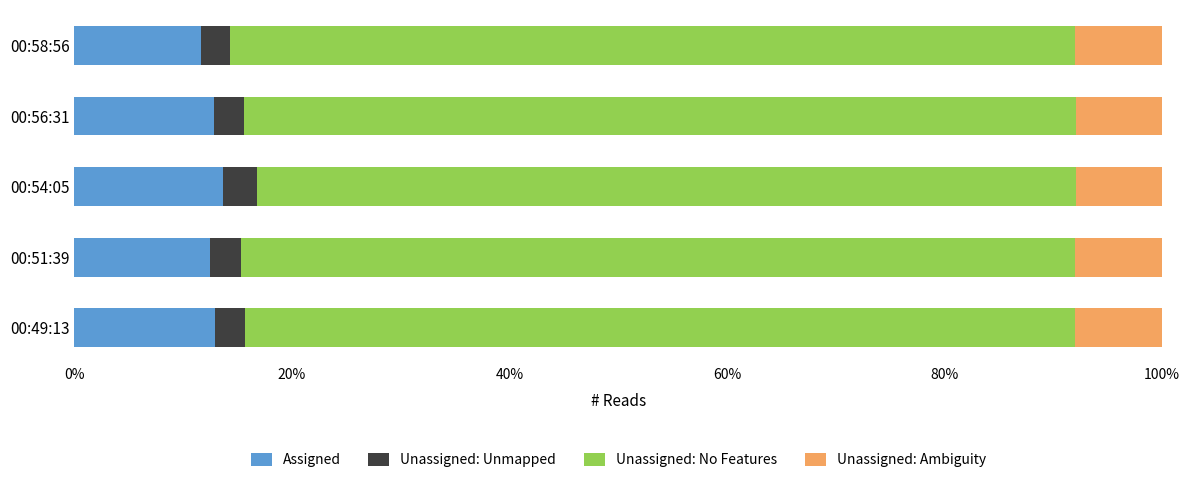

The value of Assigned at 00:58:56 is 11.6. True or false?

True